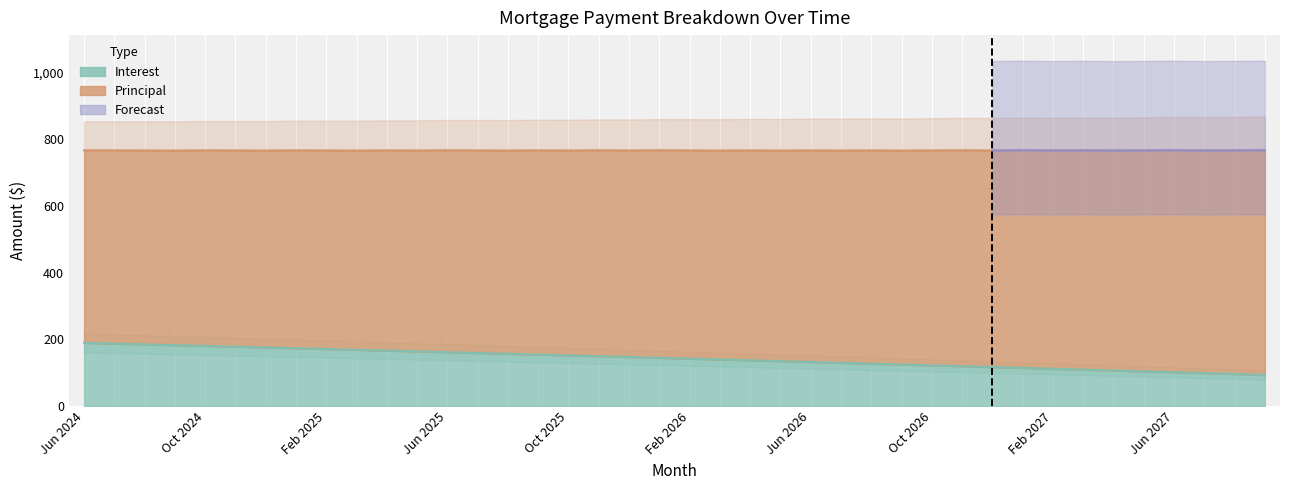

What position from the left is Dec 2024?

7